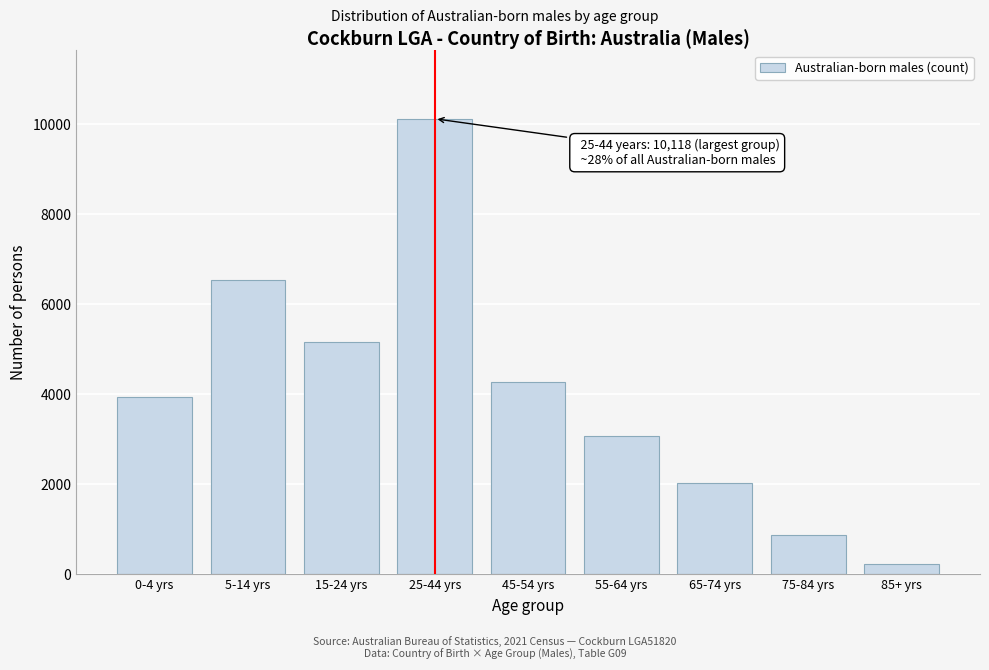

Reading right to left, extract all data points from this chart.

85+ yrs=229	75-84 yrs=868	65-74 yrs=2021	55-64 yrs=3085	45-54 yrs=4268	25-44 yrs=10118	15-24 yrs=5165	5-14 yrs=6535	0-4 yrs=3930